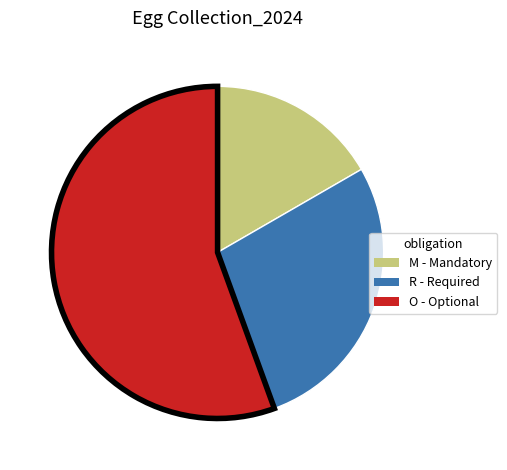

Is there any slice that represents more than half of the pie?

Yes